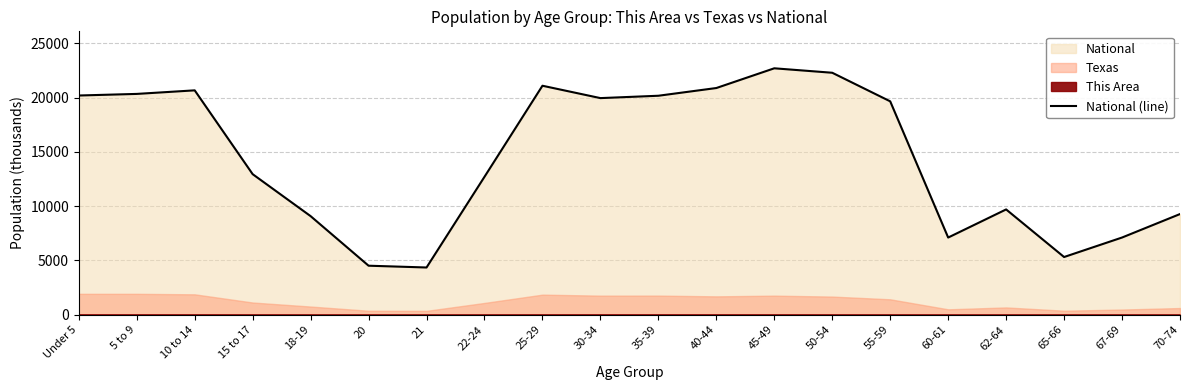

Read the value at 45-49.

22708.6